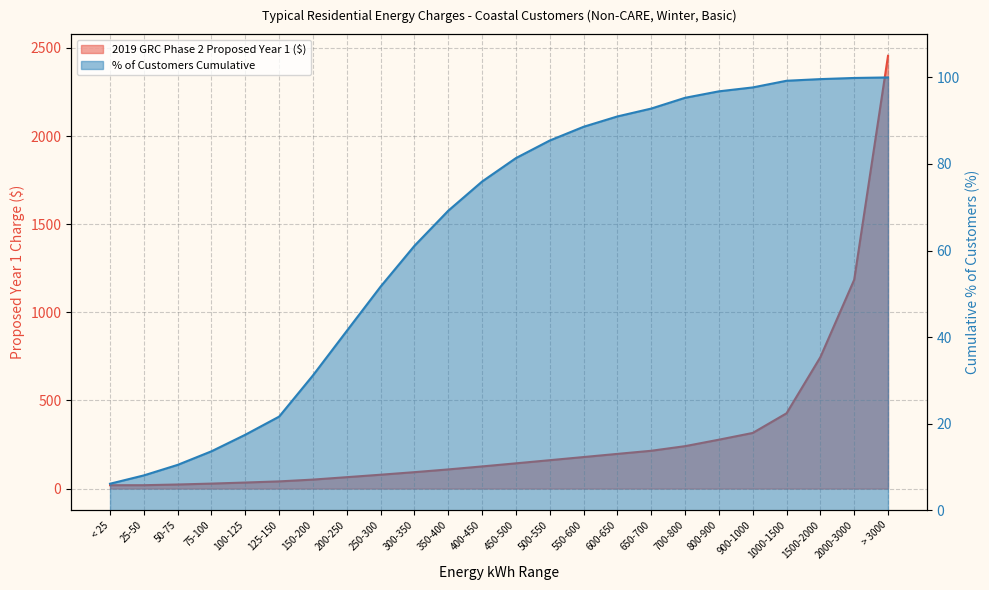

Is it true that 2019 GRC Phase 2 Proposed Year 1 ($) equals 14.1 at 75-100?

False